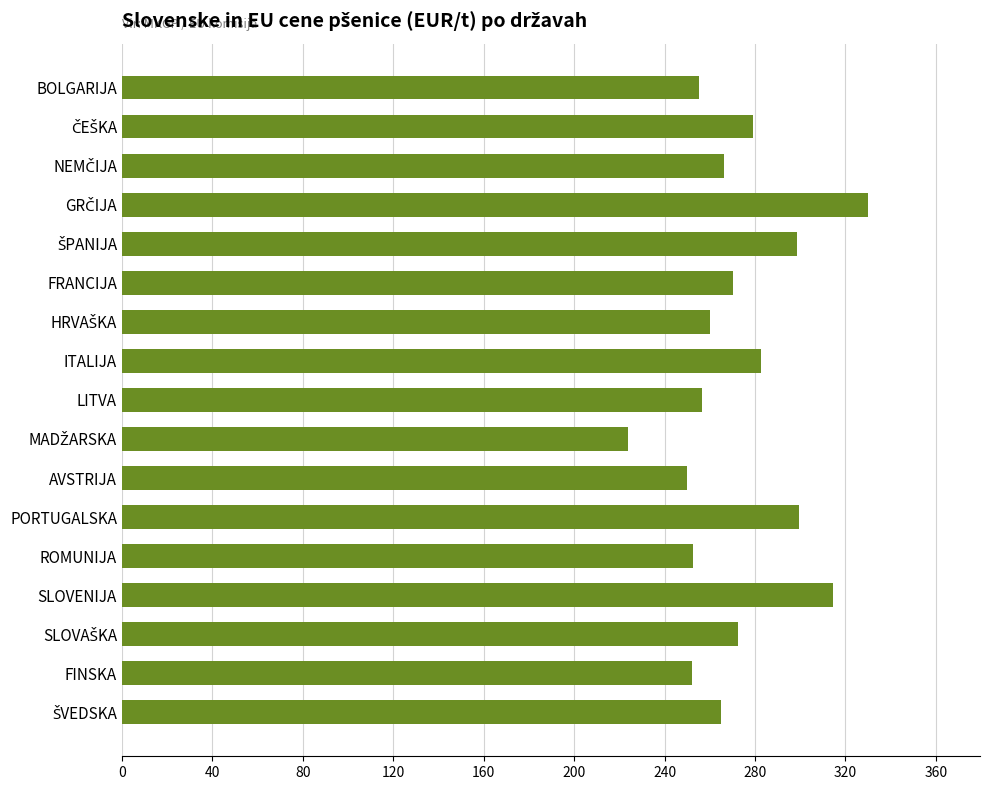

What is the value of the 2nd bar from the top?

279.3